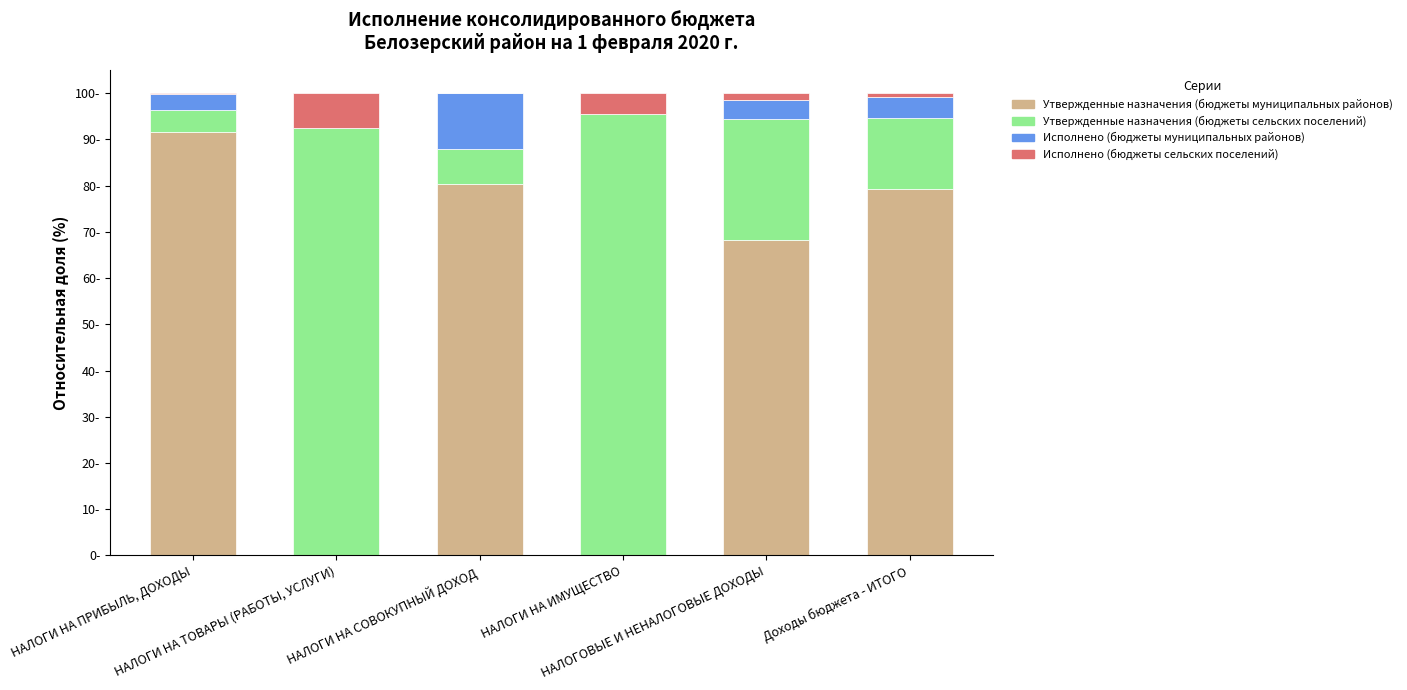

What is the label of the 6th bar from the left?

Доходы бюджета - ИТОГО